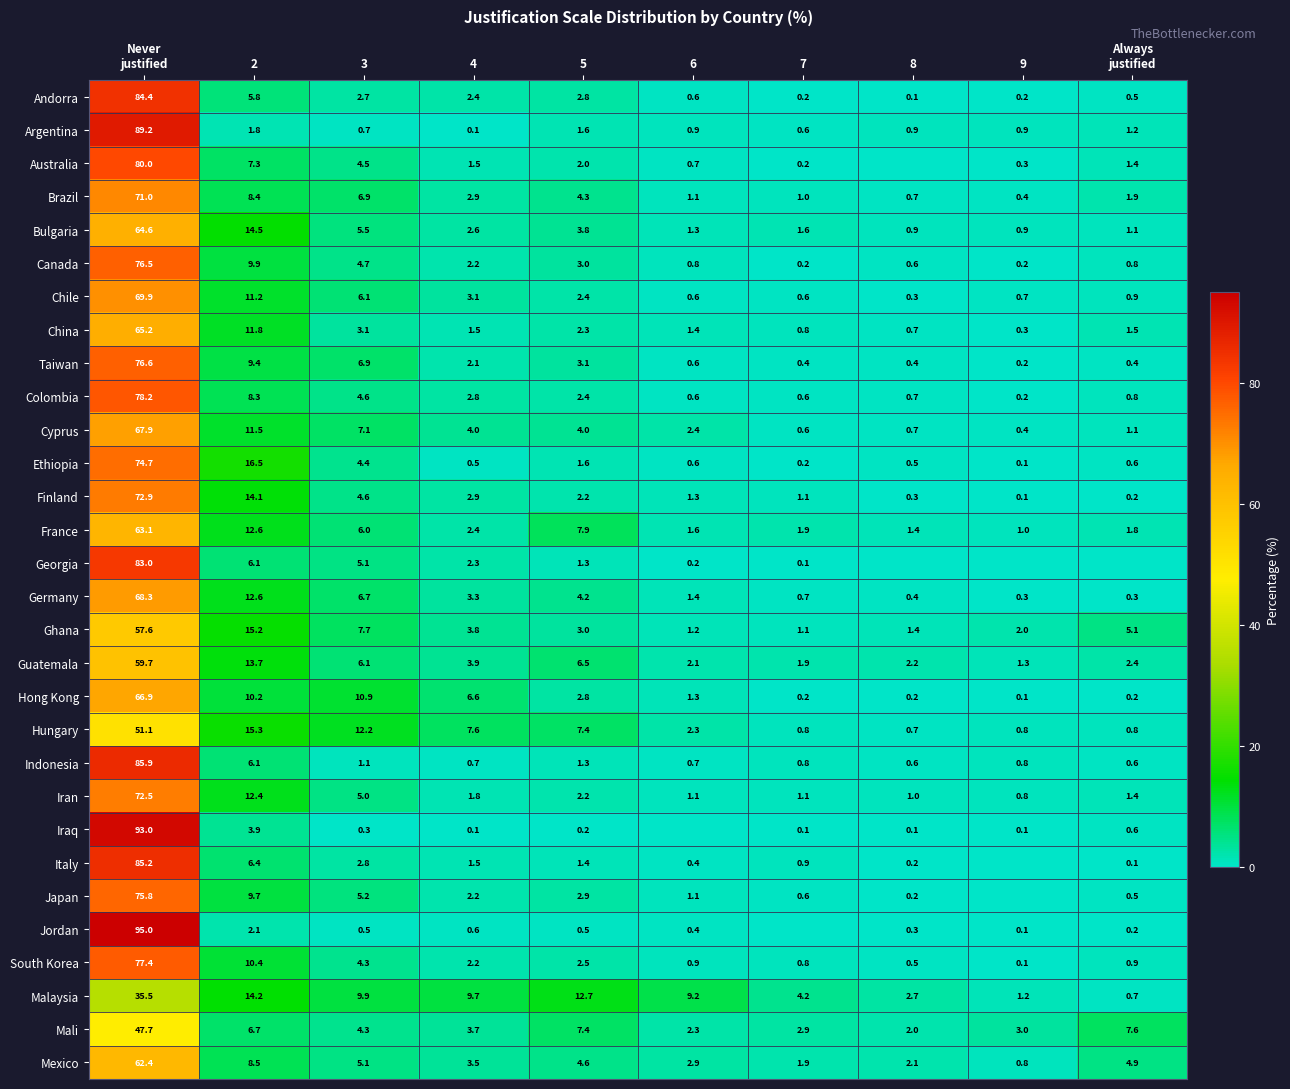

What is the spread (max minus min) of values at Always
justified?

7.6